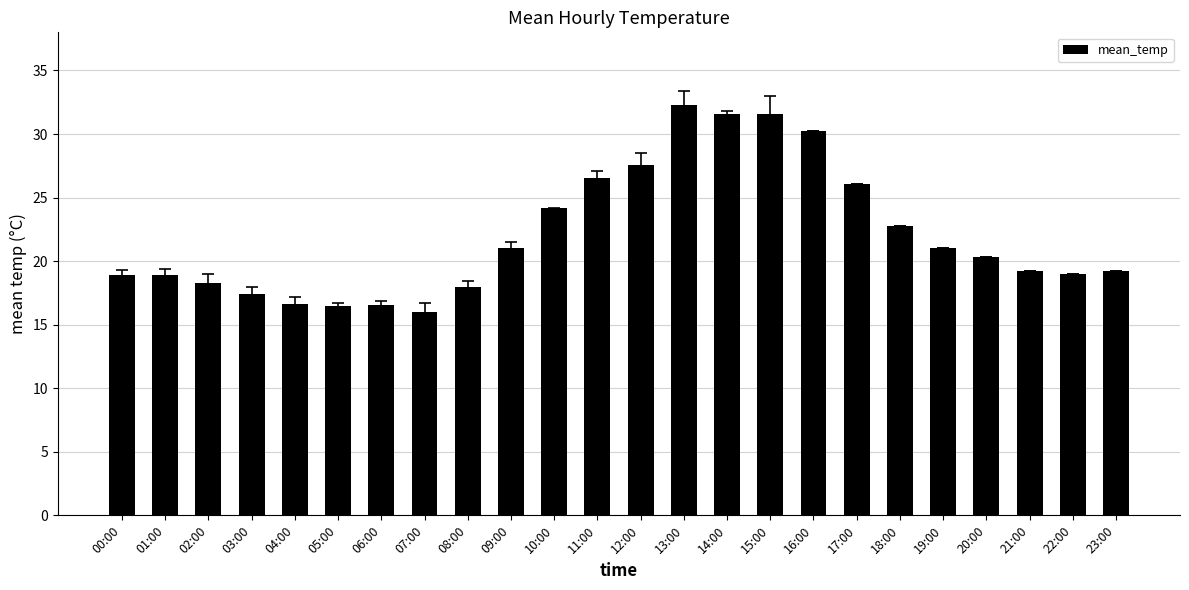

What is the approximate value at 00:00?

18.9